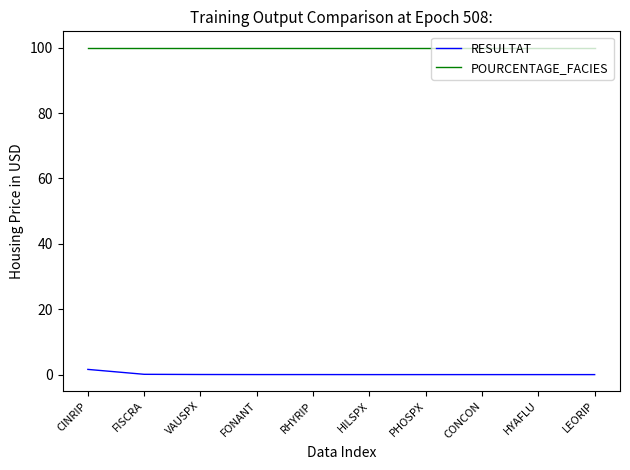

True or false: POURCENTAGE_FACIES has a value of 100.0 at FONANT.

True